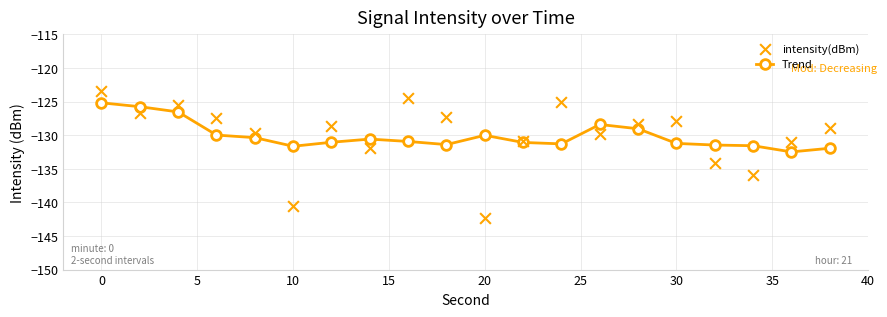

Which series contains the lowest Y value?

intensity(dBm)